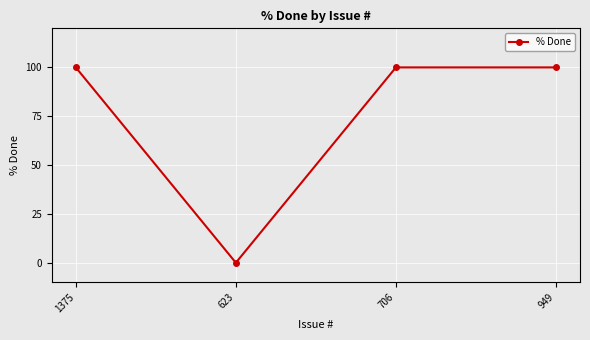

Is it true that the value at 706 is 100?

True